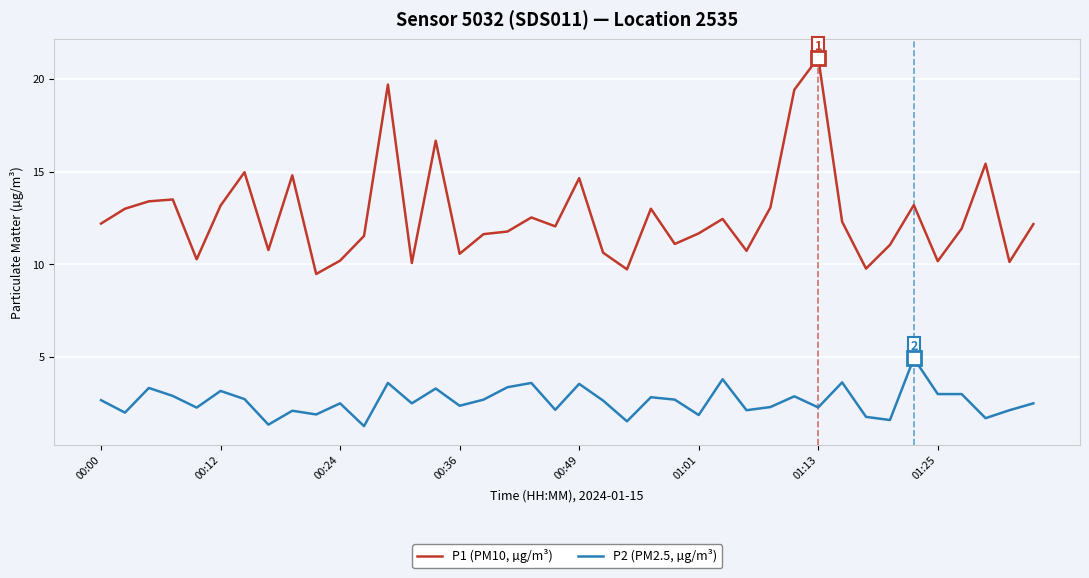

How many lines are shown in the chart?

2